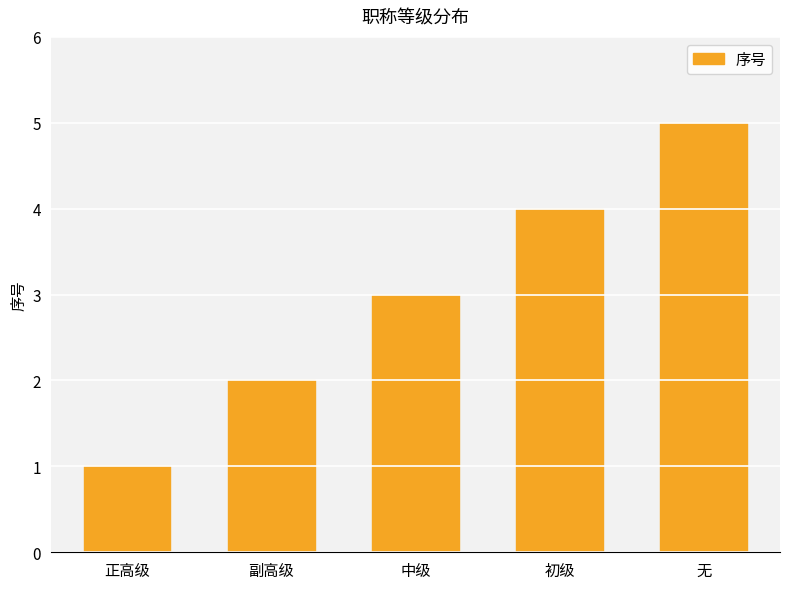

What position from the left is 副高级?

2